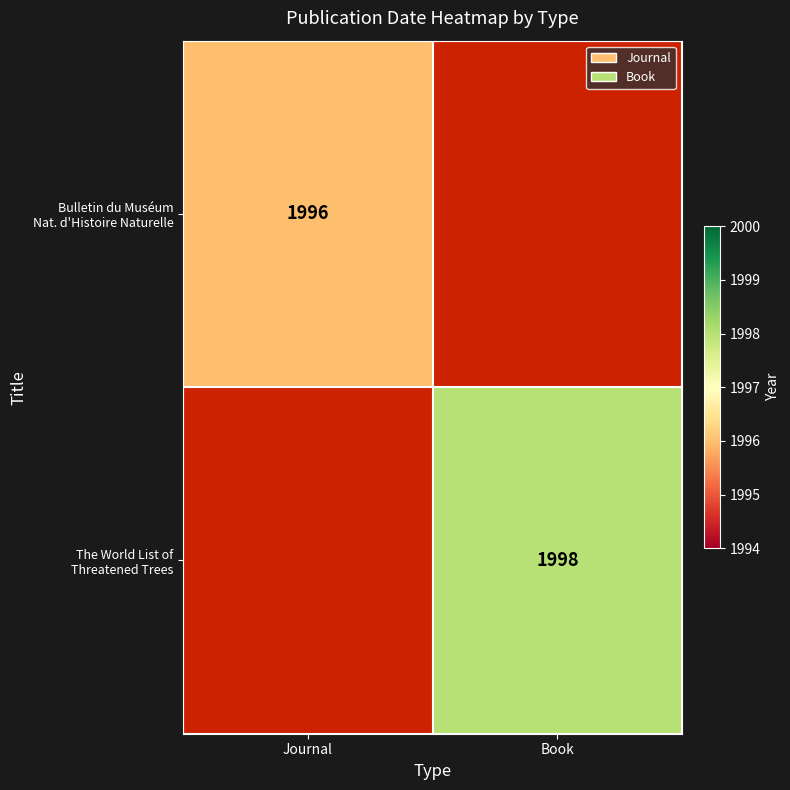

At which category is the sum across all series the highest?

Book